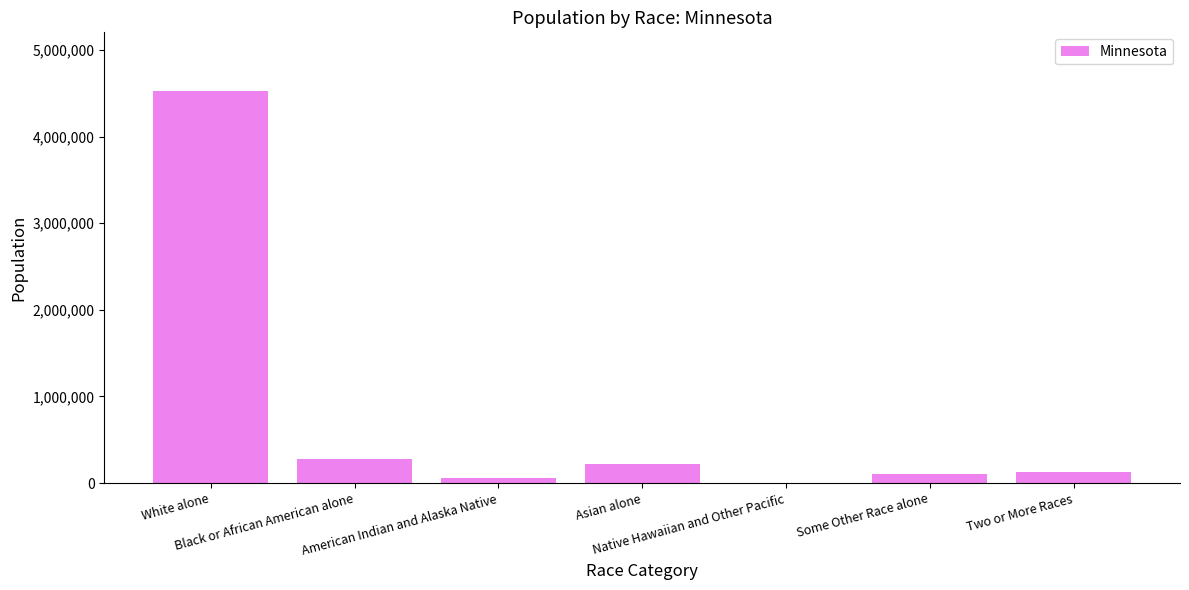

Are the bars horizontal?

No